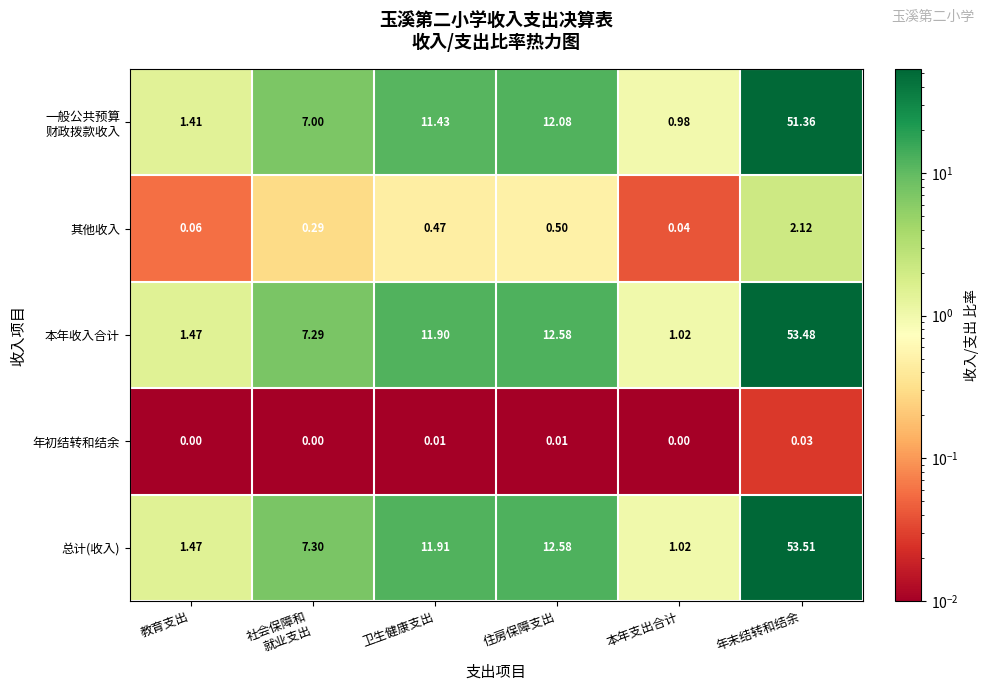

What is the spread (max minus min) of values at 卫生健康支出?

11.9